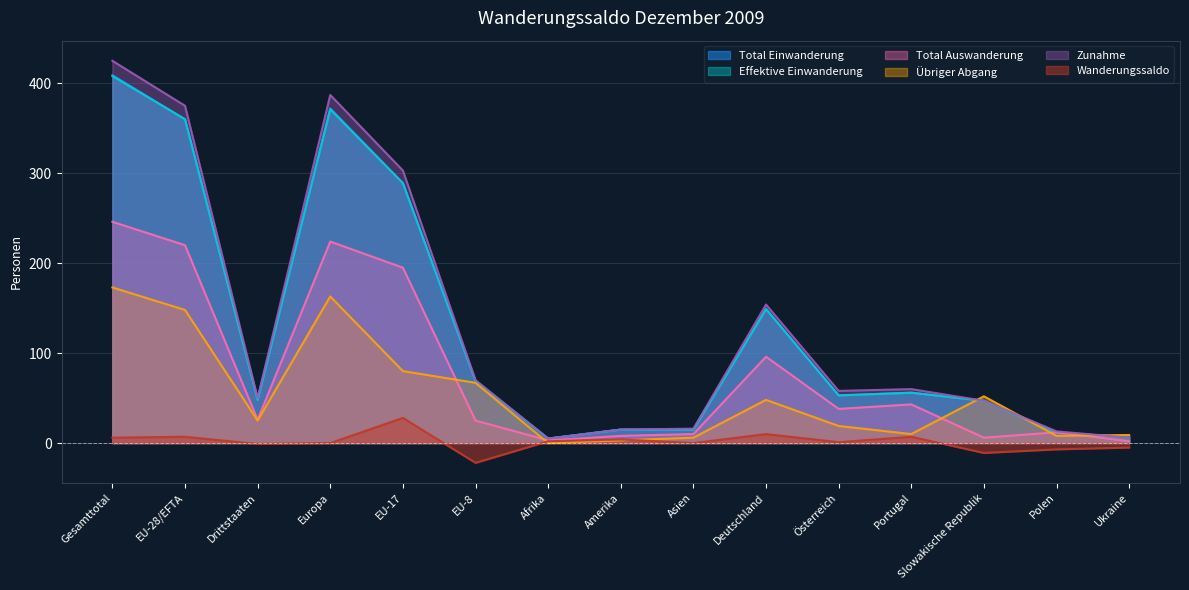

What are all the series names shown in the legend?

Total Einwanderung, Effektive Einwanderung, Total Auswanderung, Übriger Abgang, Zunahme, Wanderungssaldo